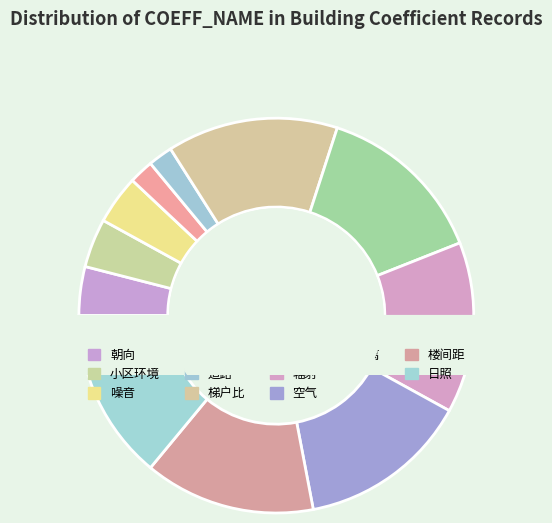

What is the smallest slice in the pie chart?

景观